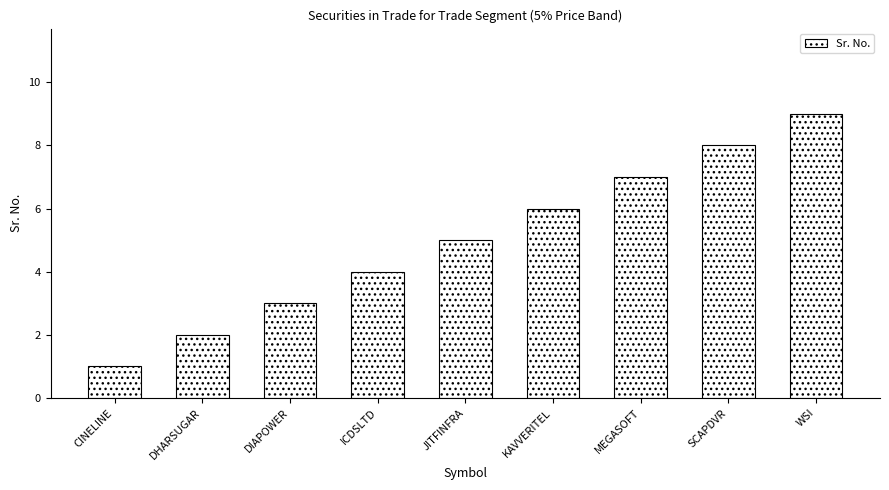

What is the change in value from MEGASOFT to SCAPDVR?

+1